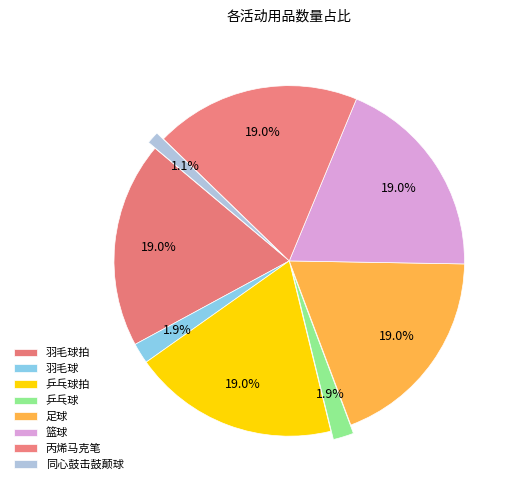

Is it true that 乒乓球 is 2% of the pie?

True